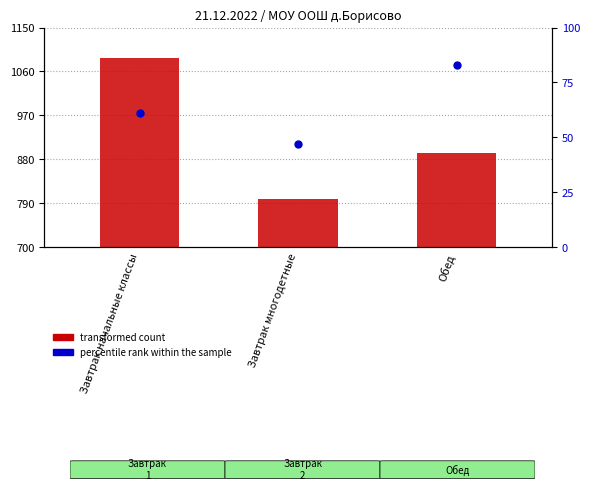

What is the total value across all series at Завтрак начальные классы?

1149